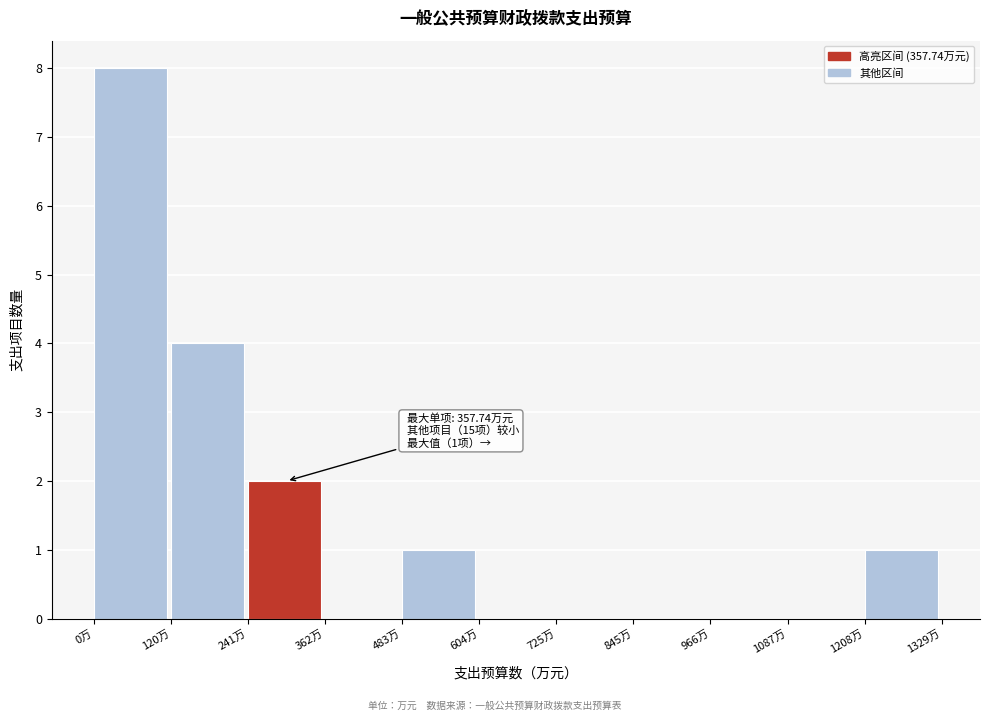

Which range on the x-axis has the tallest bar?

0 to 120